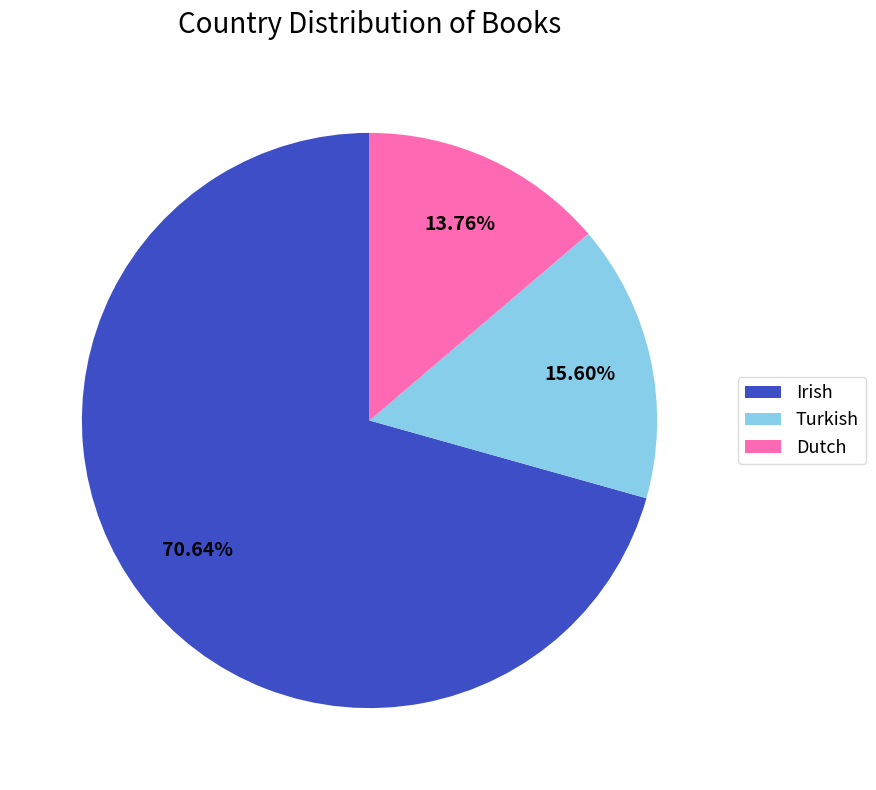

To the nearest percent, what is the difference between the largest and smallest slice percentages?

57%